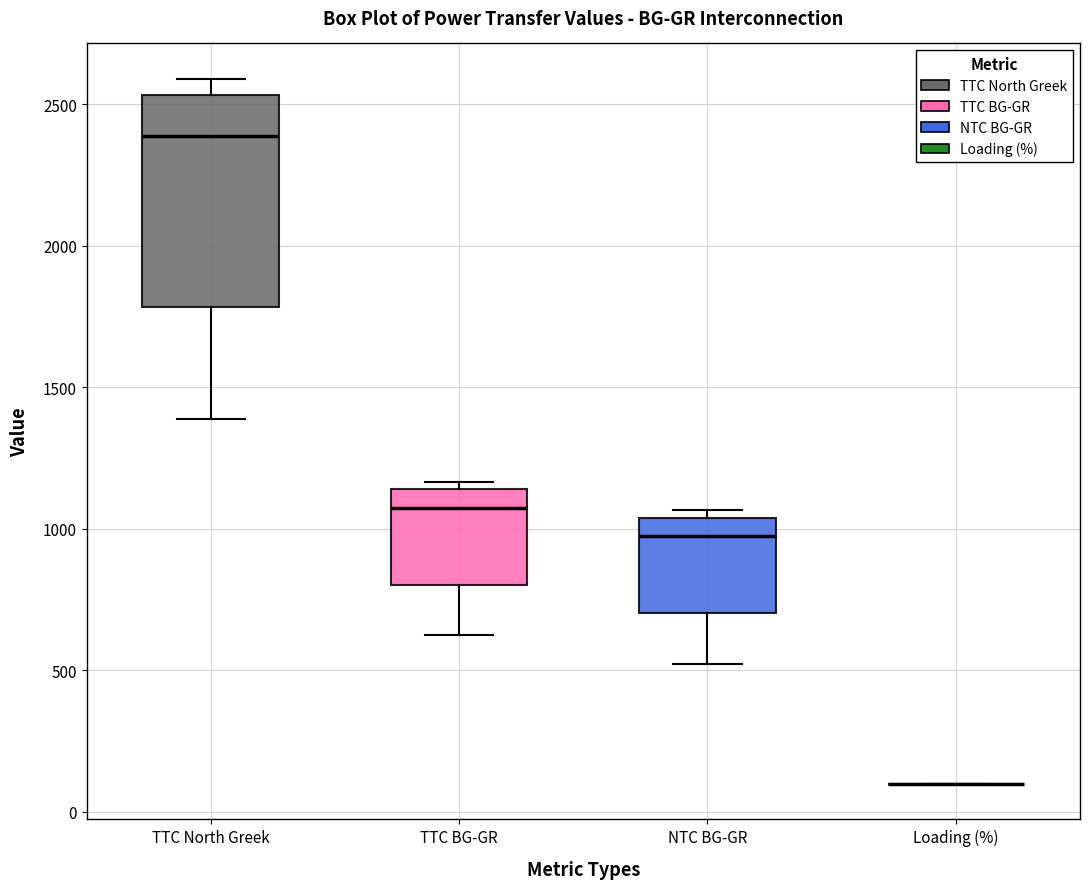

Reading left to right, read every box against the y-axis: the position of its median line, the range the box covers, and the ends of its whiskers. The values are not printed on the chart, so give them approximately, as read against the axis.

TTC North Greek: median 2400, box 1800 to 2550, whiskers 1400 to 2600
TTC BG-GR: median 1050, box 800 to 1150, whiskers 600 to 1150 (just above the box's upper edge)
NTC BG-GR: median 950, box 700 to 1050, whiskers 500 to 1050 (just above the box's upper edge)
Loading (%): box collapsed to a line at 100, whiskers 100 to 100